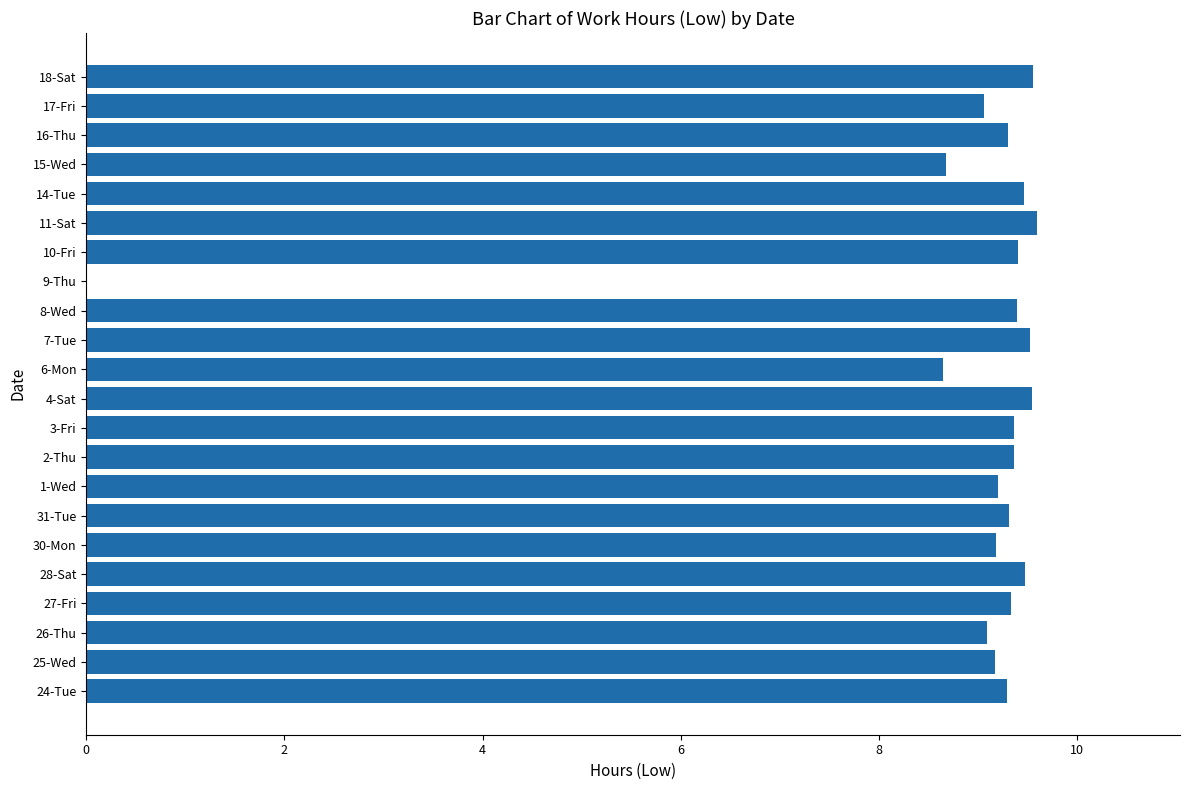

What is the greatest value displayed?

9.6